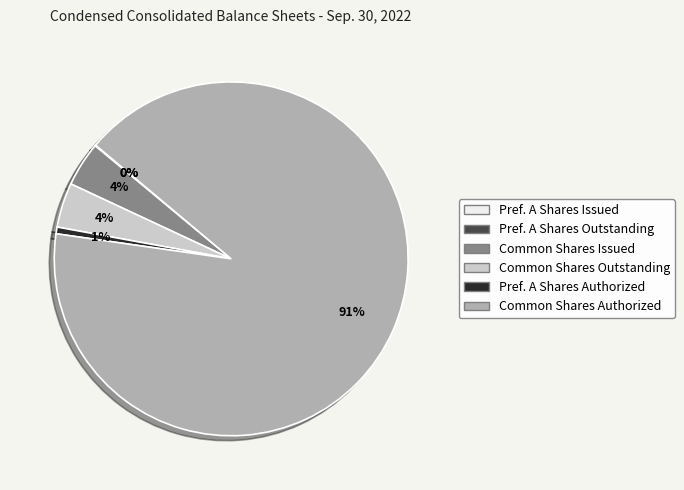

Combined, do Common Shares Outstanding and Common Shares Issued account for over 50%?

No